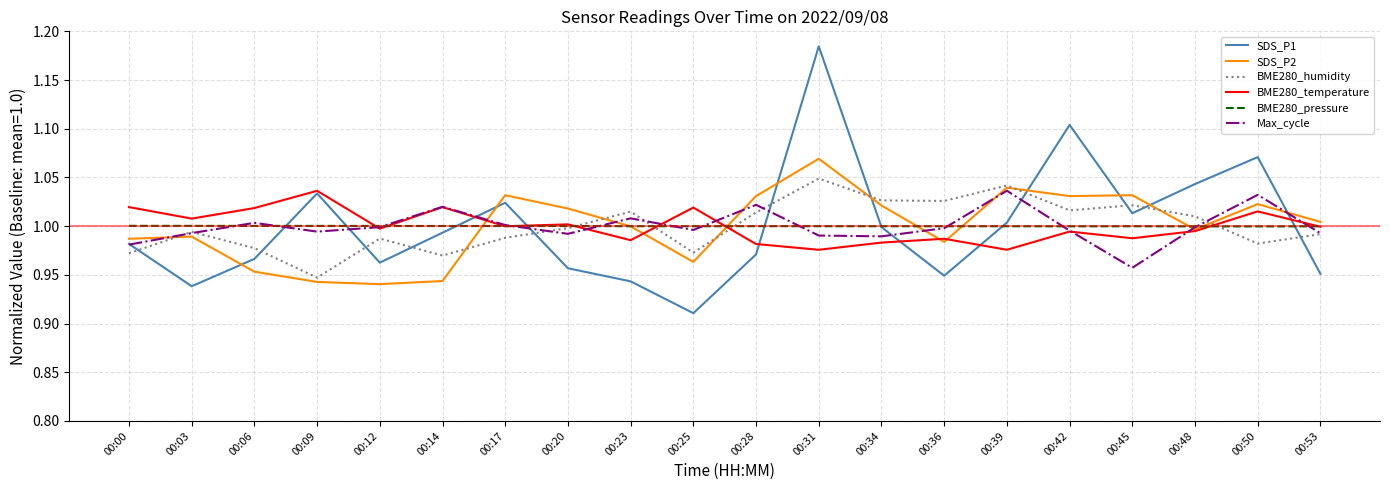

True or false: BME280_temperature and SDS_P2 cross at least once.

True